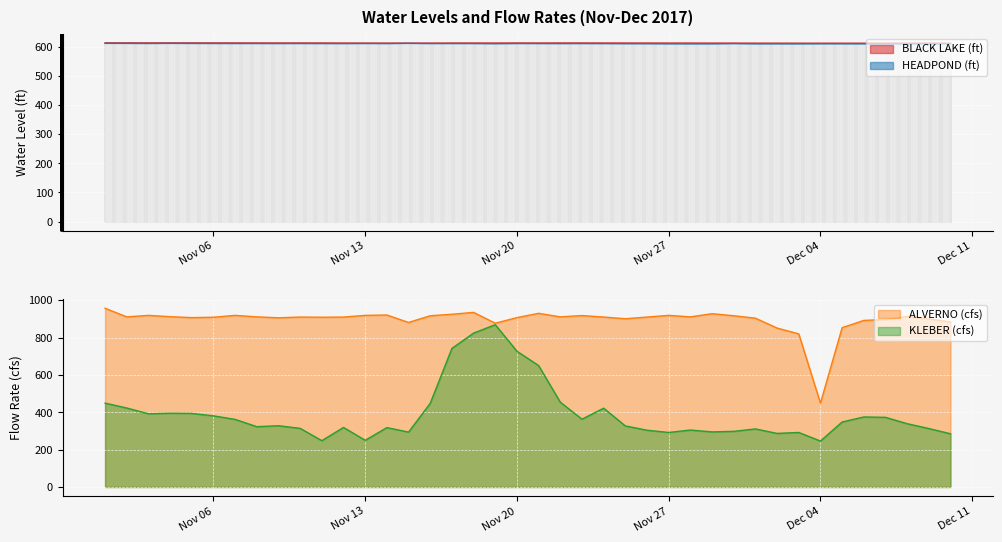

After their last crossing, which series has the higher values: KLEBER (cfs) or HEADPOND (ft)?

HEADPOND (ft)